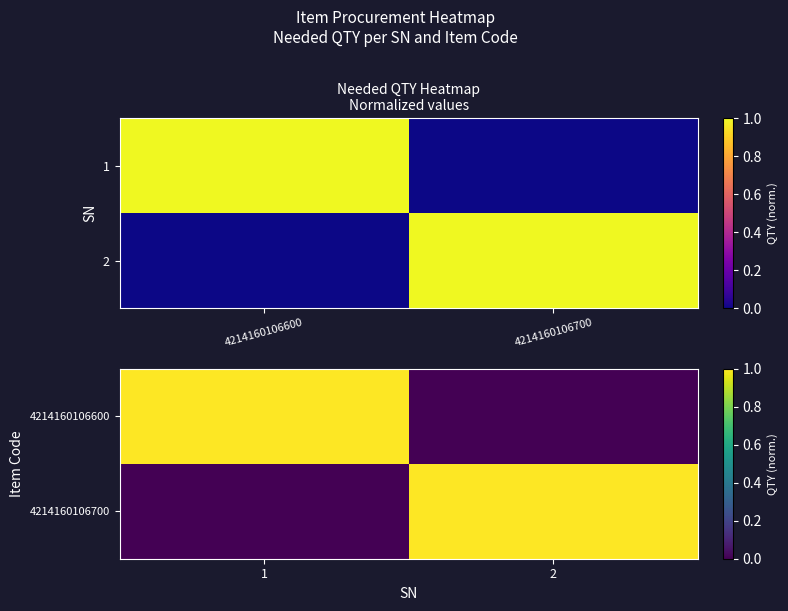

What is the maximum value shown in the chart?

1